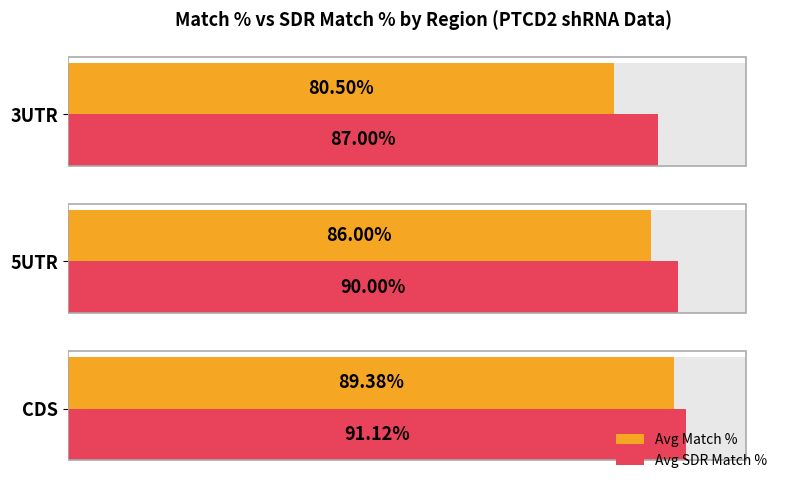

What is the average value of the Avg Match % series?

85.3